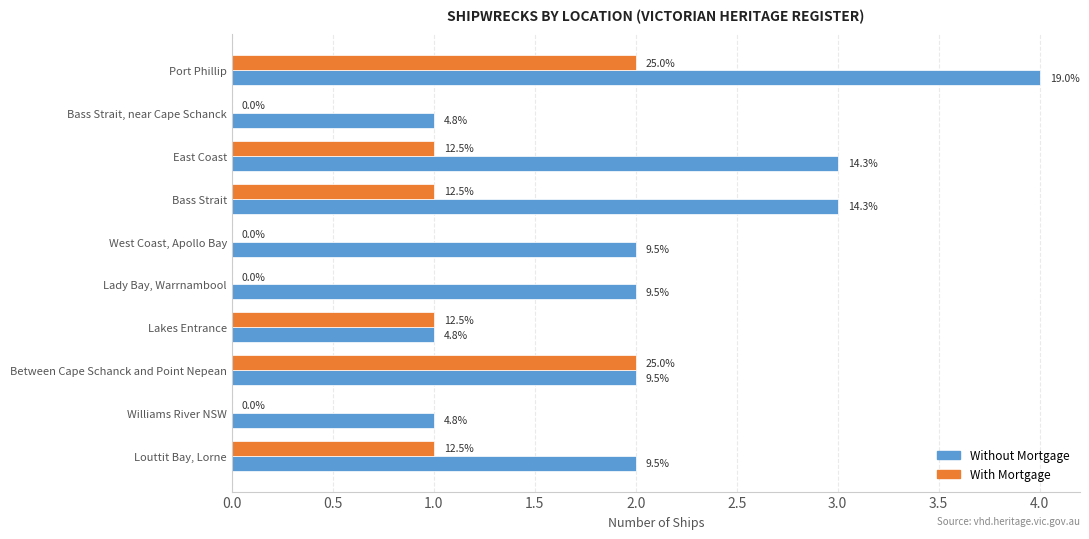

What are all the series names shown in the legend?

Without Mortgage, With Mortgage